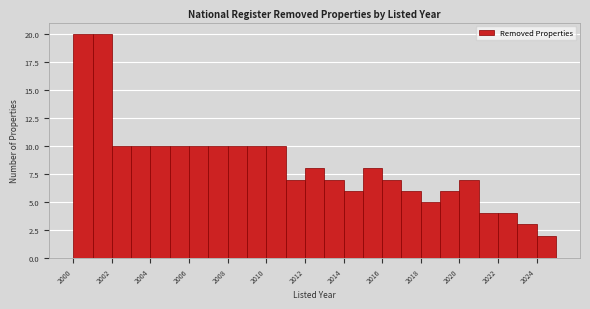

Reading left to right, transcribe this chart: for each bar, give the range it covers on the x-axis and its height. The values are not printed on the chart, so give them approximately, as read against the axis.

2000 to 2001: 20
2001 to 2002: 20
2002 to 2003: 10
2003 to 2004: 10
2004 to 2005: 10
2005 to 2006: 10
2006 to 2007: 10
2007 to 2008: 10
2008 to 2009: 10
2009 to 2010: 10
2010 to 2011: 10
2011 to 2012: 7
2012 to 2013: 8
2013 to 2014: 7
2014 to 2015: 6
2015 to 2016: 8
2016 to 2017: 7
2017 to 2018: 6
2018 to 2019: 5
2019 to 2020: 6
2020 to 2021: 7
2021 to 2022: 4
2022 to 2023: 4
2023 to 2024: 3
2024 to 2025: 2